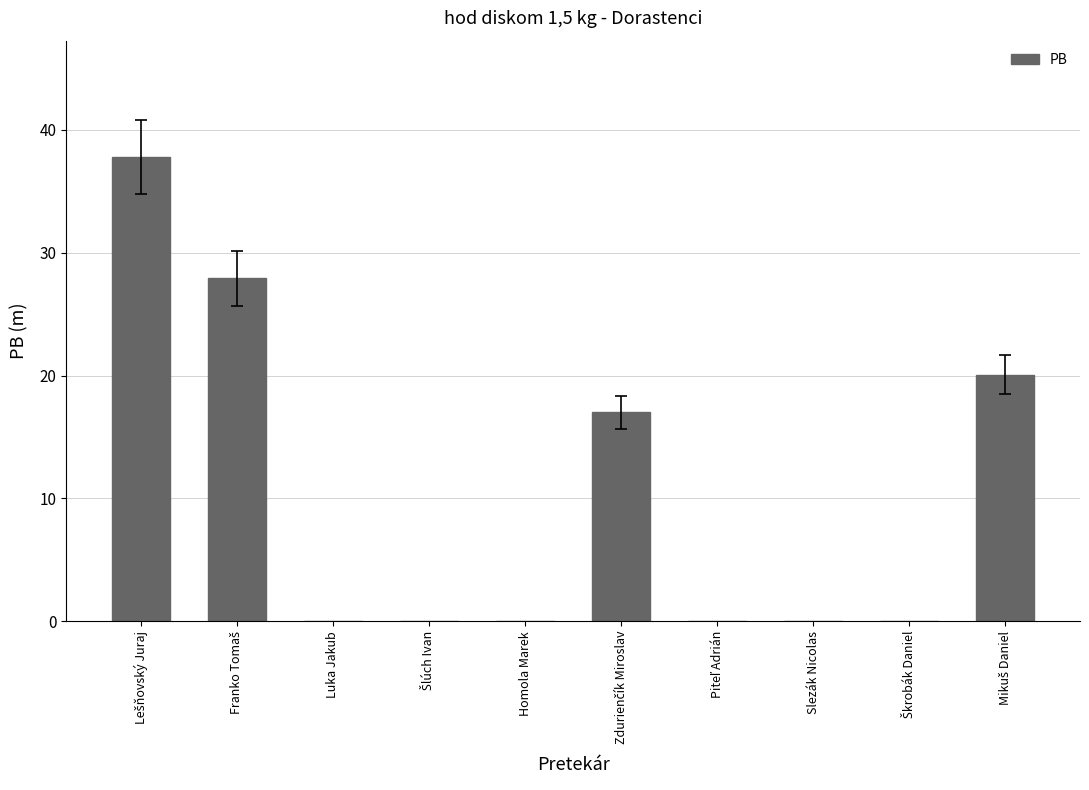

Are the bars horizontal?

No